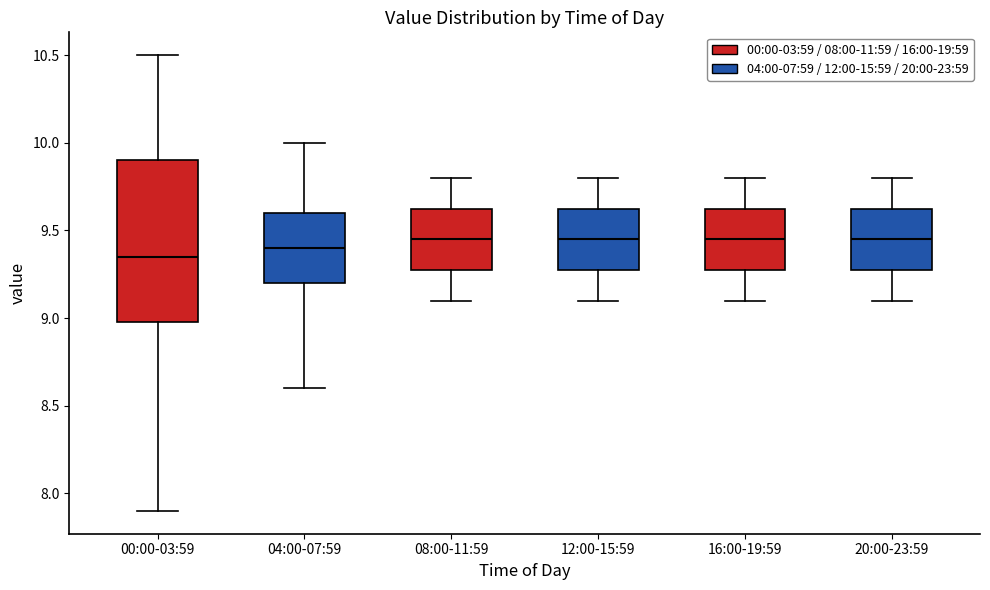

Comparing the boxes themselves (not the whiskers), which one is the tallest?

00:00-03:59